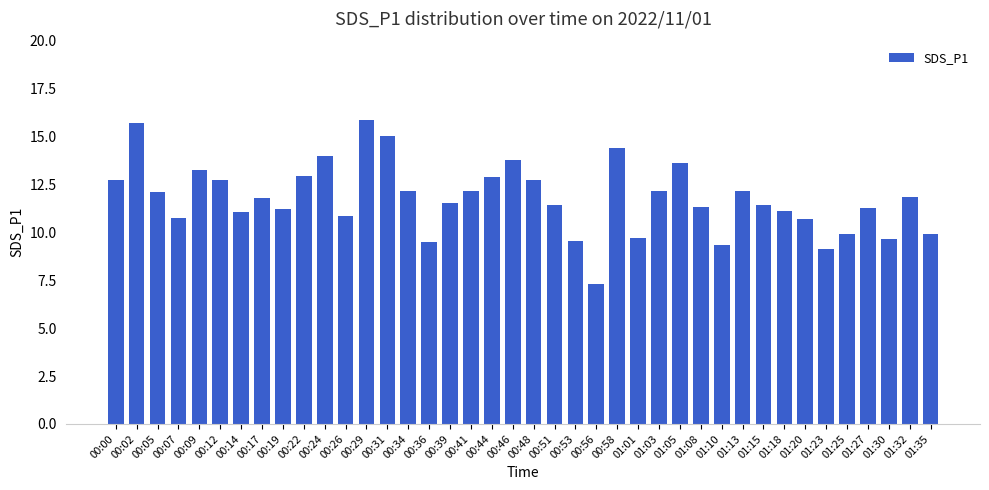

What is the difference between the maximum and minimum values?

8.6